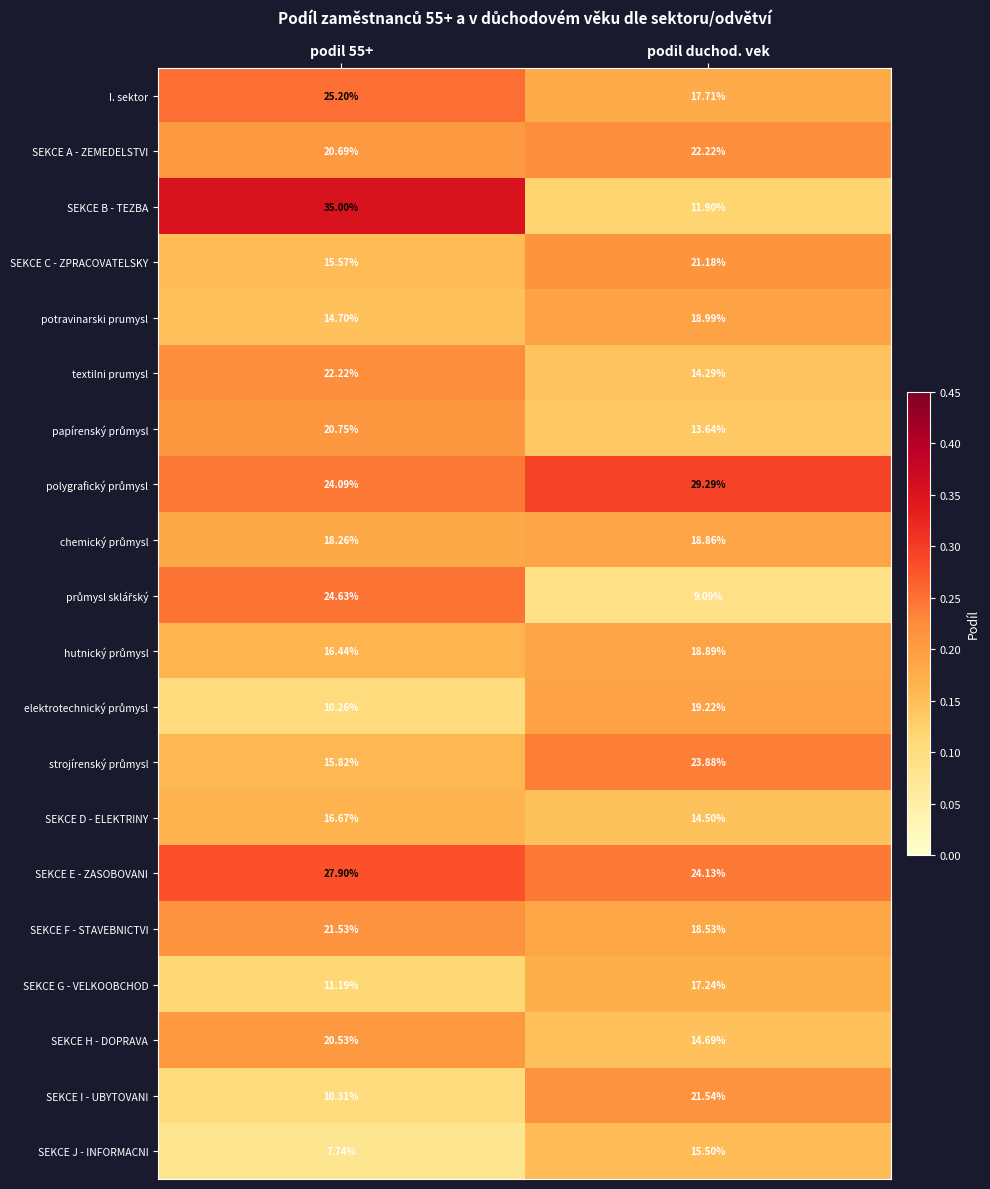

Where is textilni prumysl nearest to the value 18?

podil duchod. vek